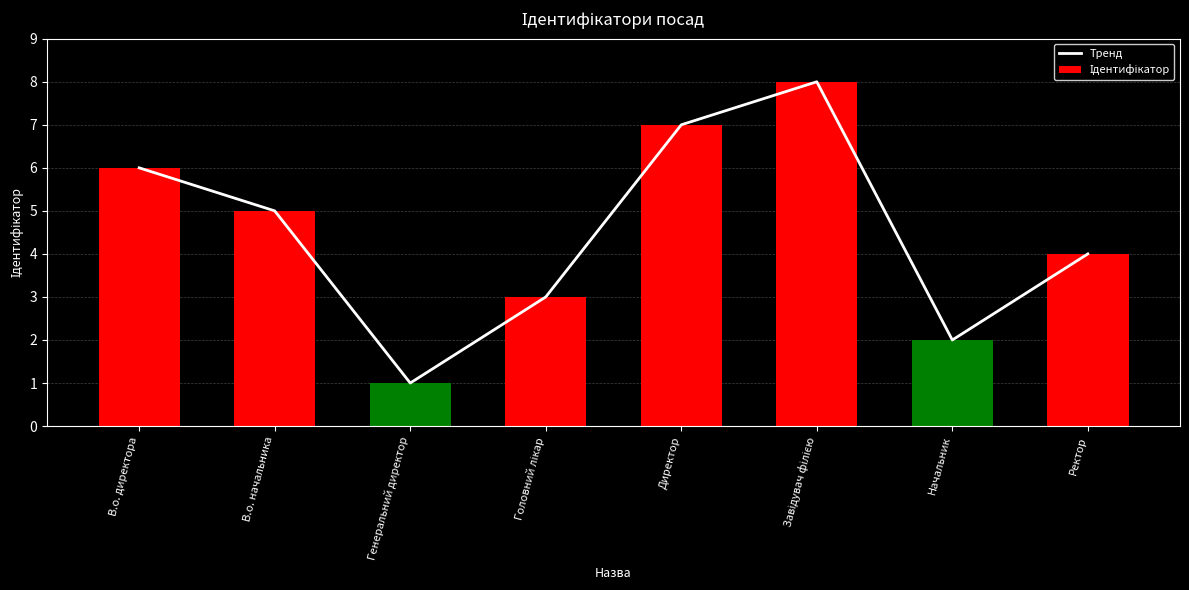

Rank the categories by Ідентифікатор value from highest to lowest.

Завідувач філією, Директор, В.о. директора, В.о. начальника, Ректор, Головний лікар, Начальник, Генеральний директор